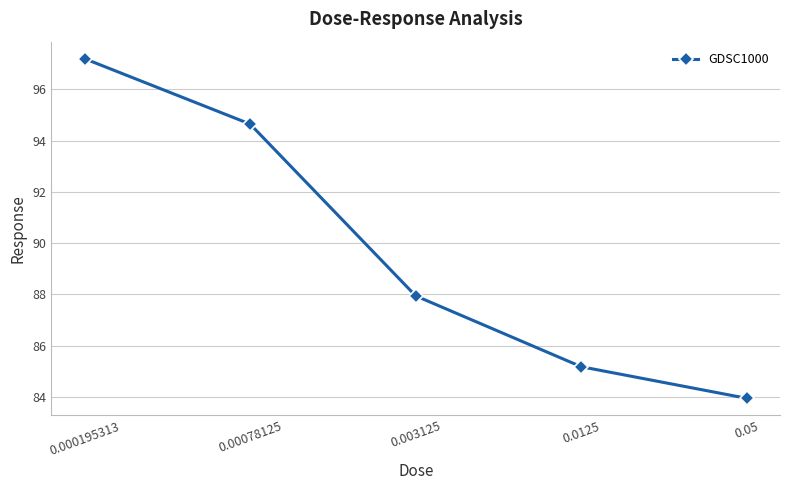

Rank the categories by value from highest to lowest.

0.000195313, 0.00078125, 0.003125, 0.0125, 0.05